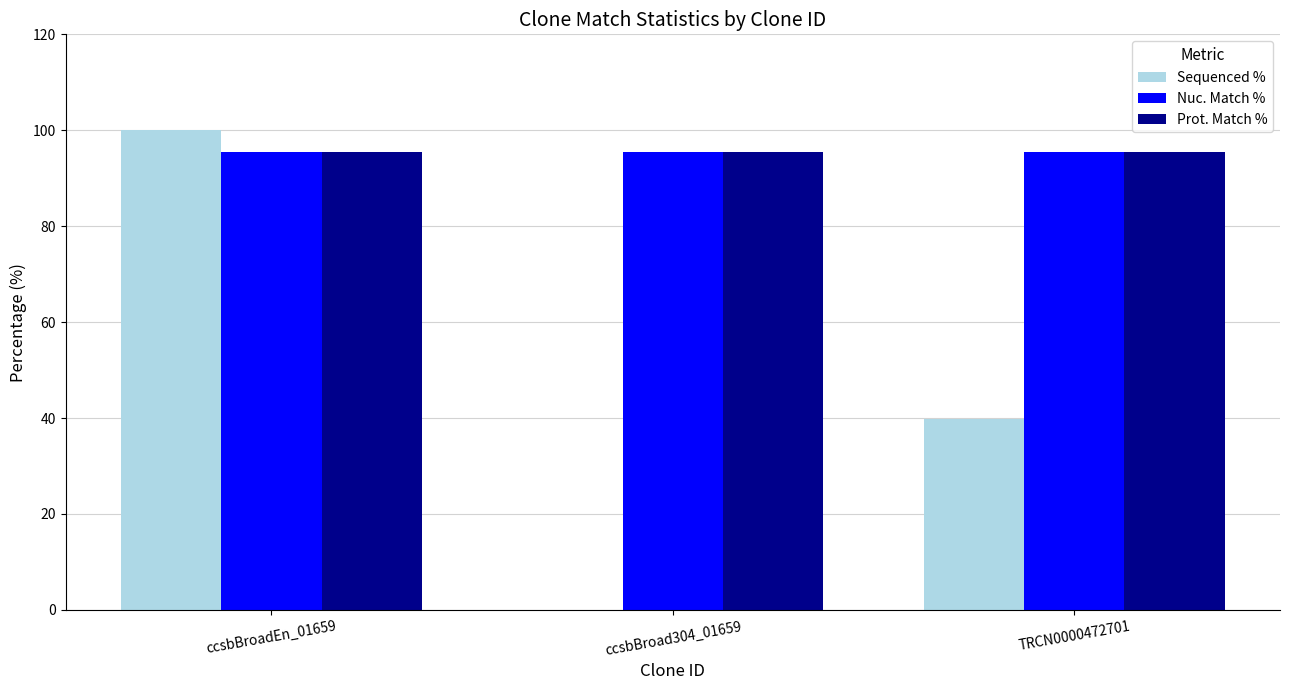

Are the bars grouped side by side (vs. stacked)?

Yes